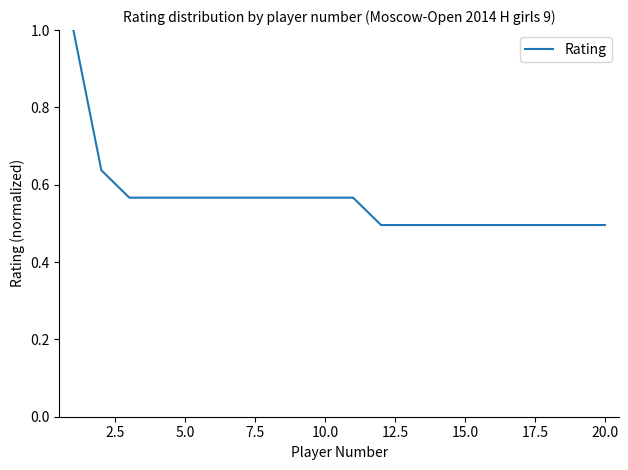

Does the chart display data point markers on the line(s)?

No